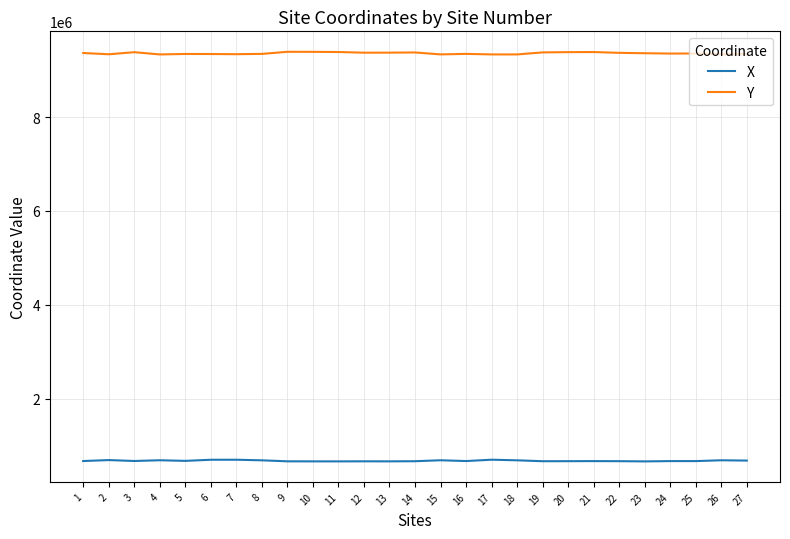

Which series has the widest spread of values?

Y